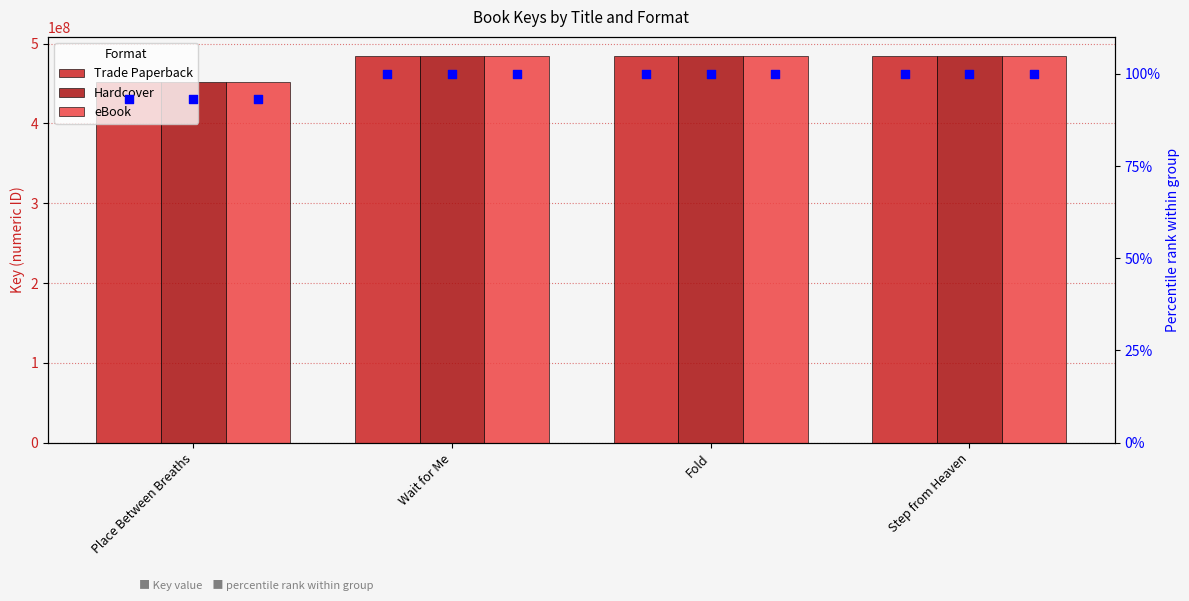

Is the value of Hardcover at Step from Heaven greater than the value of eBook at Step from Heaven?

No